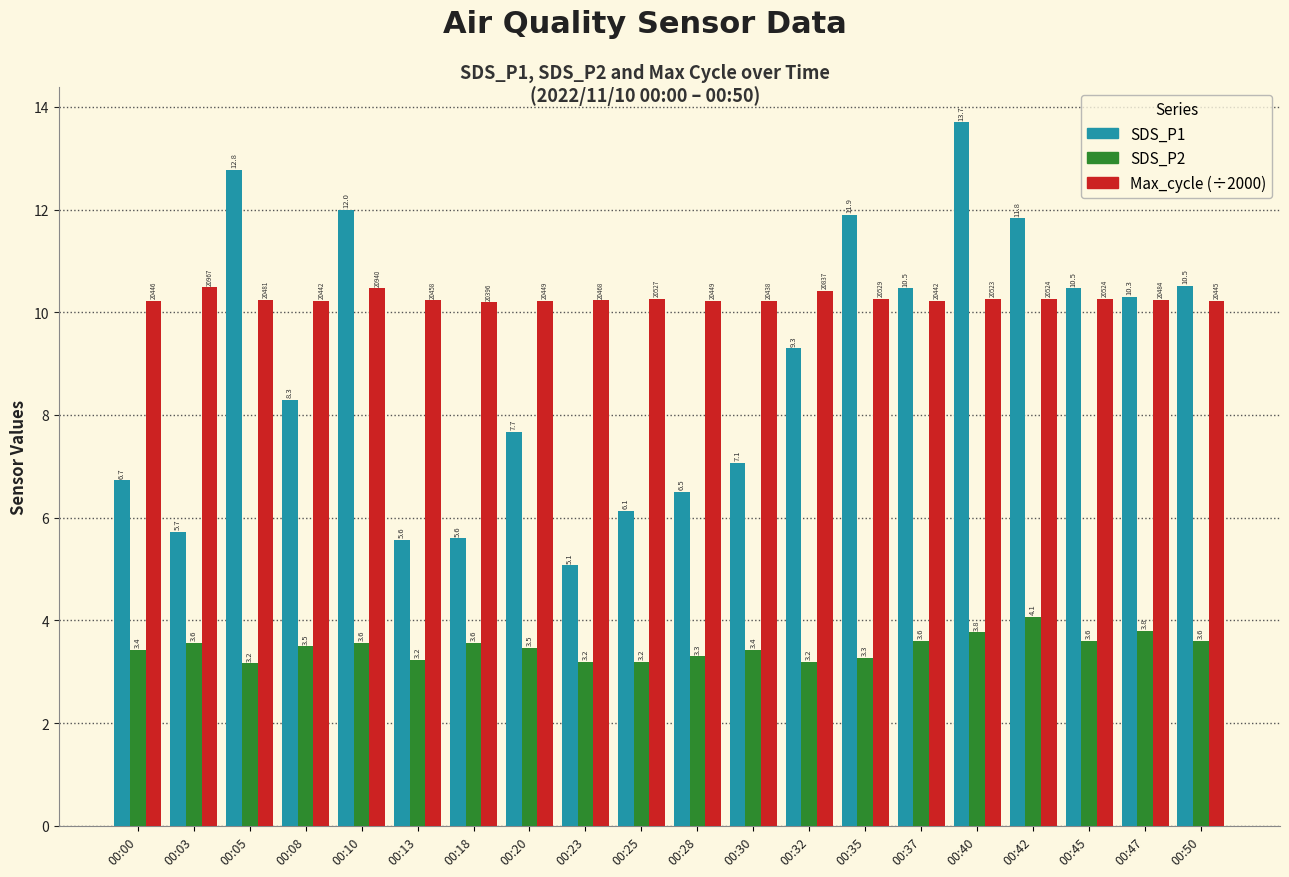

Which series has the largest range (max minus min)?

SDS_P1